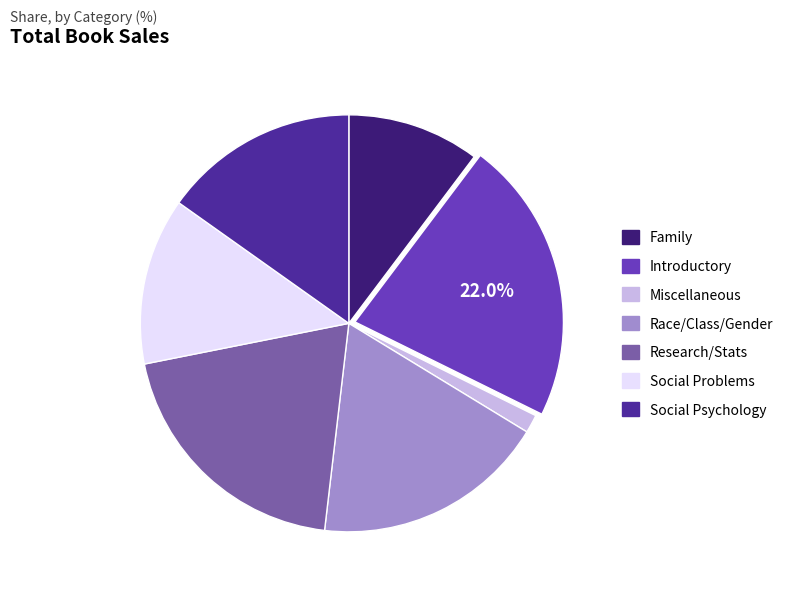

Is it true that Race/Class/Gender is 18% of the pie?

True